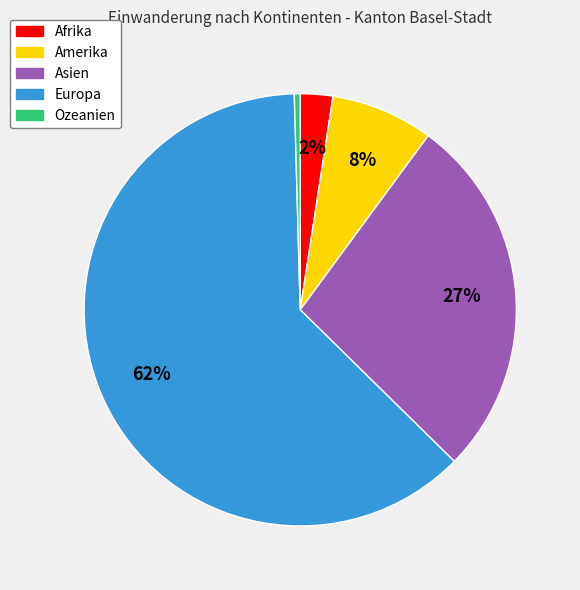

Which category has the smallest portion of the pie?

Ozeanien